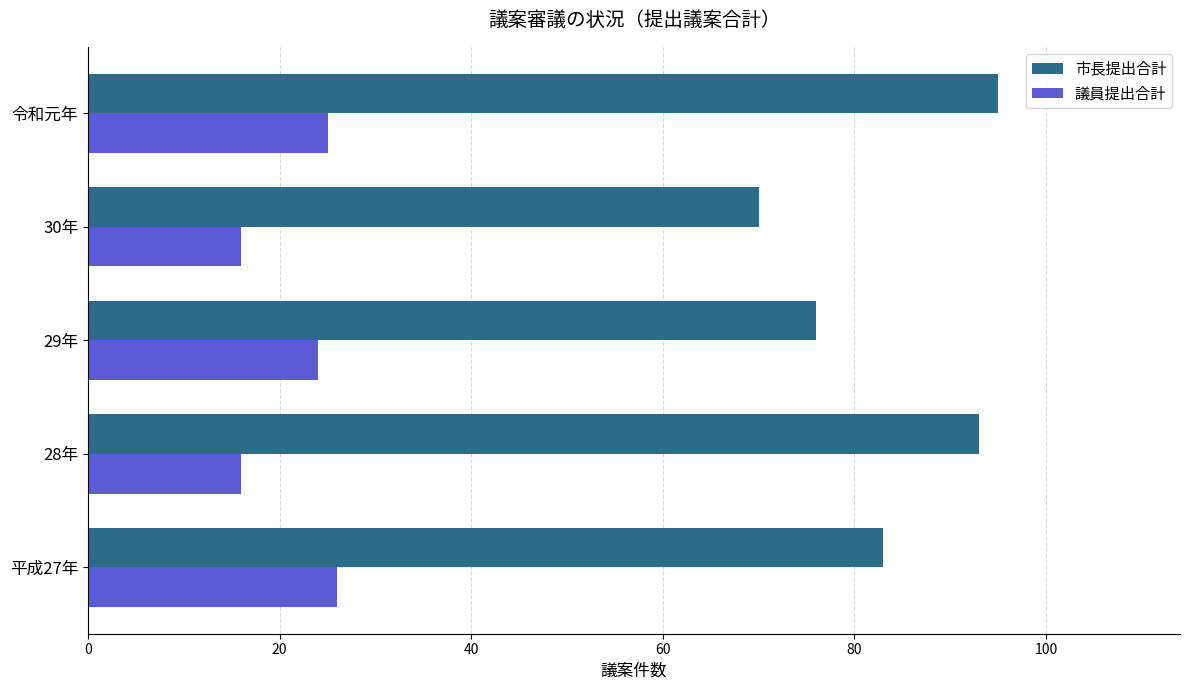

What is the sum of all 議員提出合計 values?

107